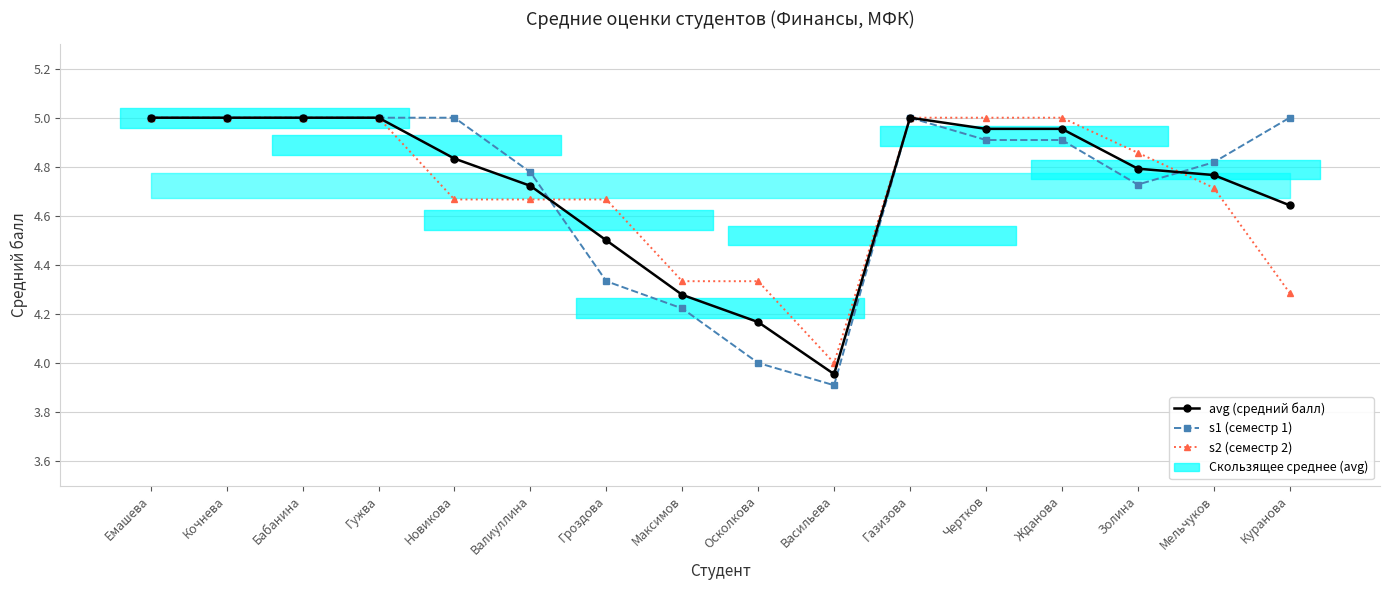

What is the total value across all series at Жданова?

14.9